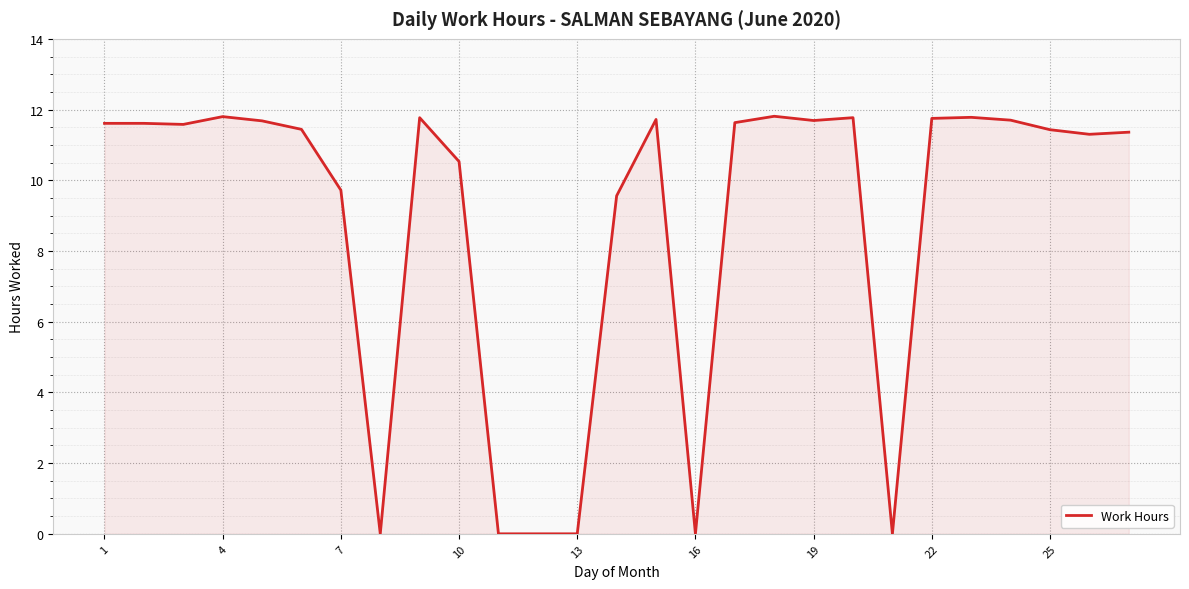

What is the difference between the maximum and minimum values?

11.8